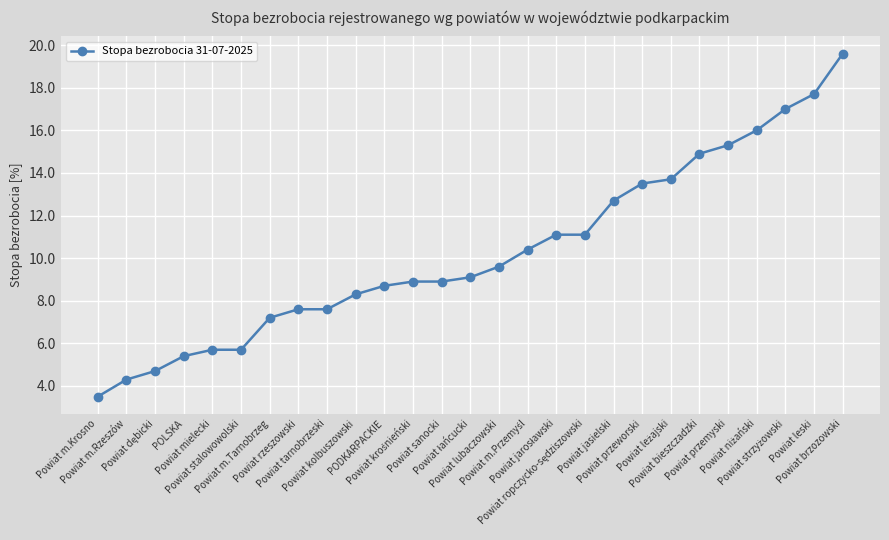

What is the value of the 10th point from the left?

8.3